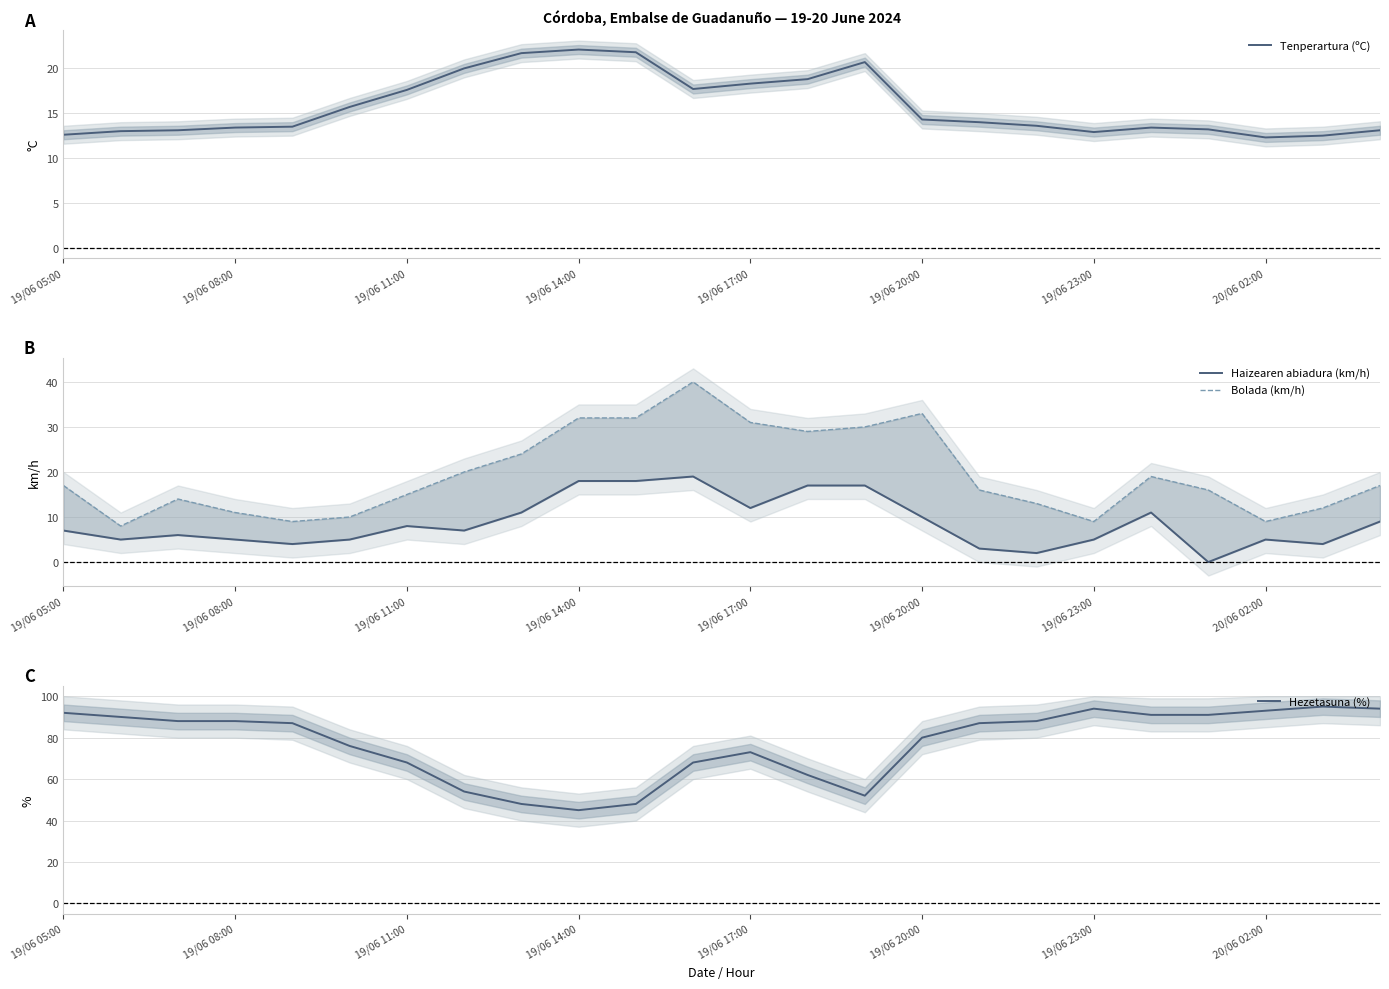

True or false: Haizearen abiadura (km/h) has more than 0 points higher than both neighbors.

True